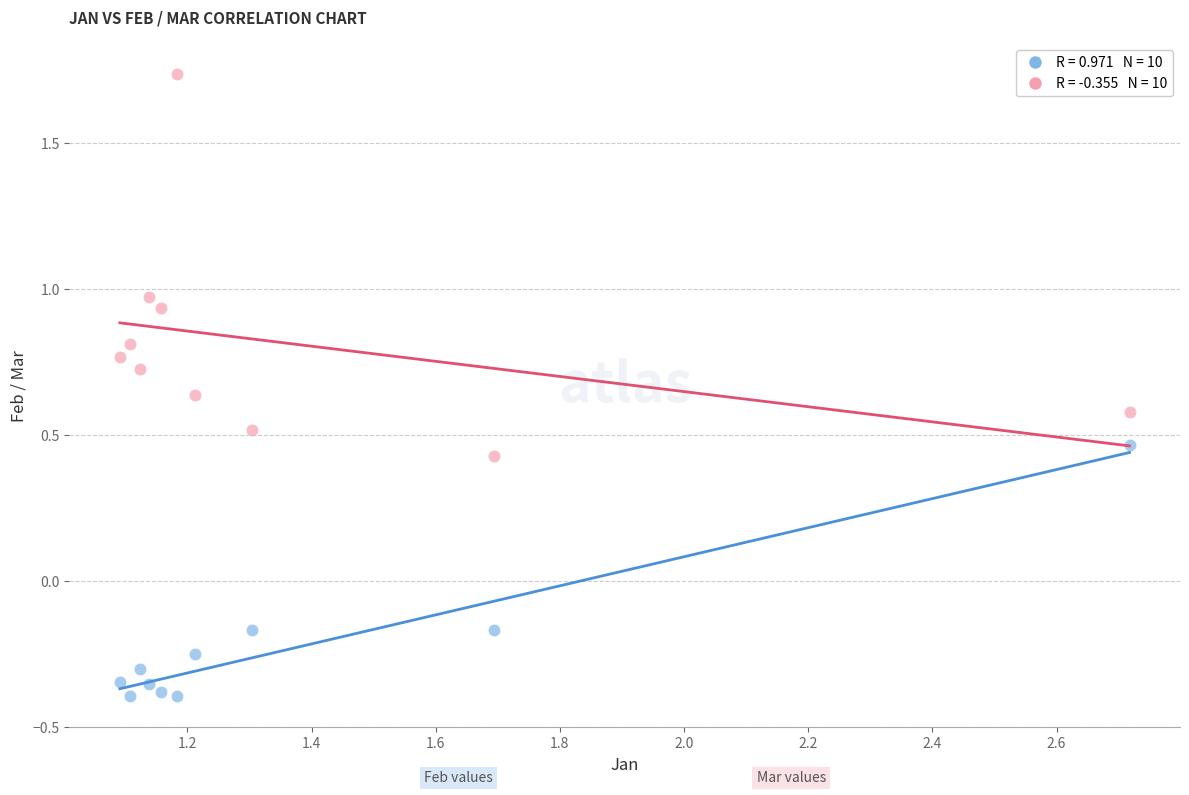

Across all data points, what is the range of X values (max minus min)?

1.6